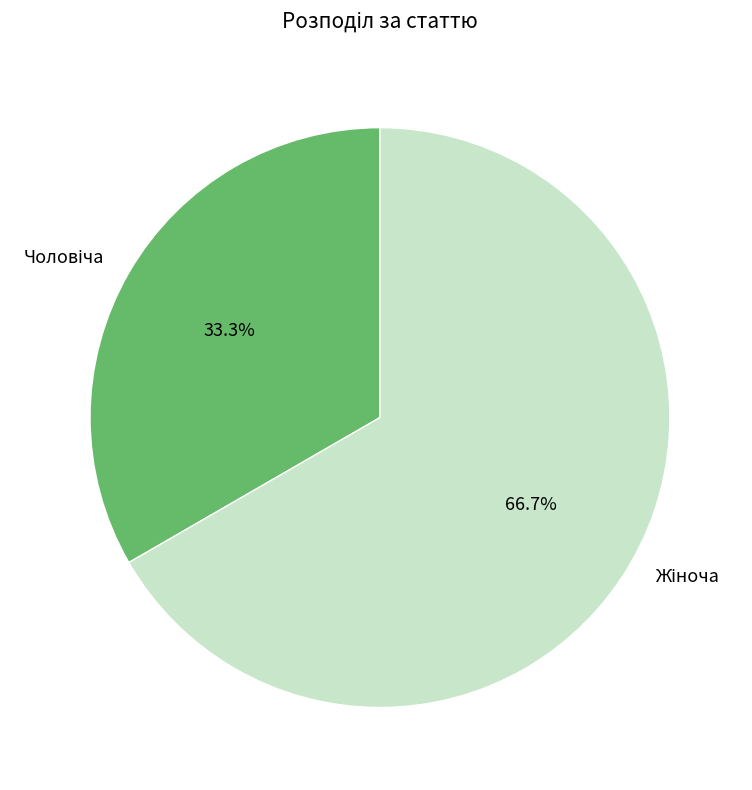

To the nearest percent, what is the average slice percentage?

50%